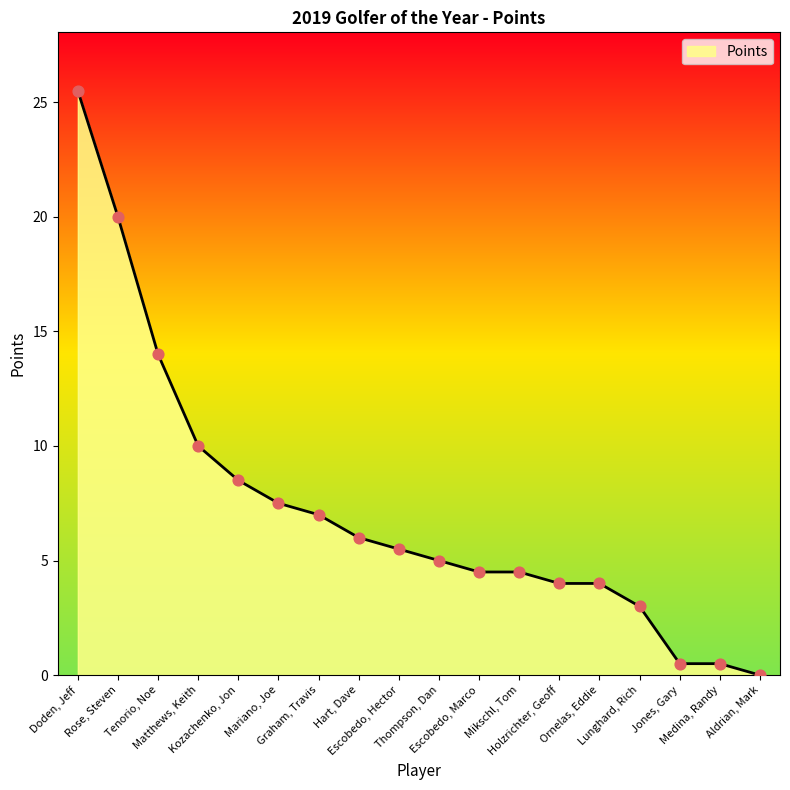

What is the ratio of the value at Escobedo, Hector to the value at Holzrichter, Geoff?

1.4